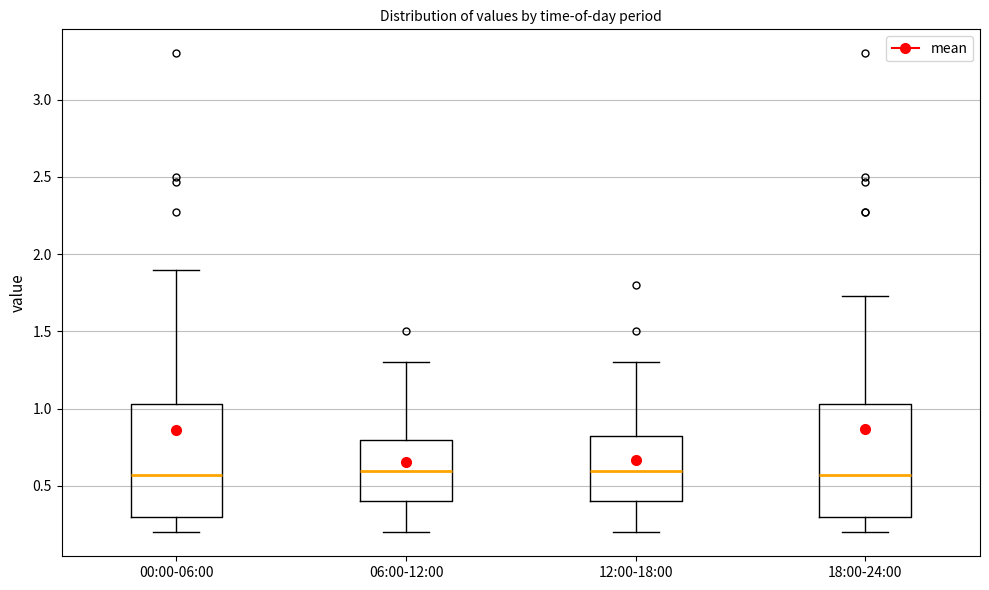

Where does the upper whisker of the box for 18:00-24:00 end on the y-axis? The values are not printed on the chart, so give them approximately, as read against the axis.

1.75